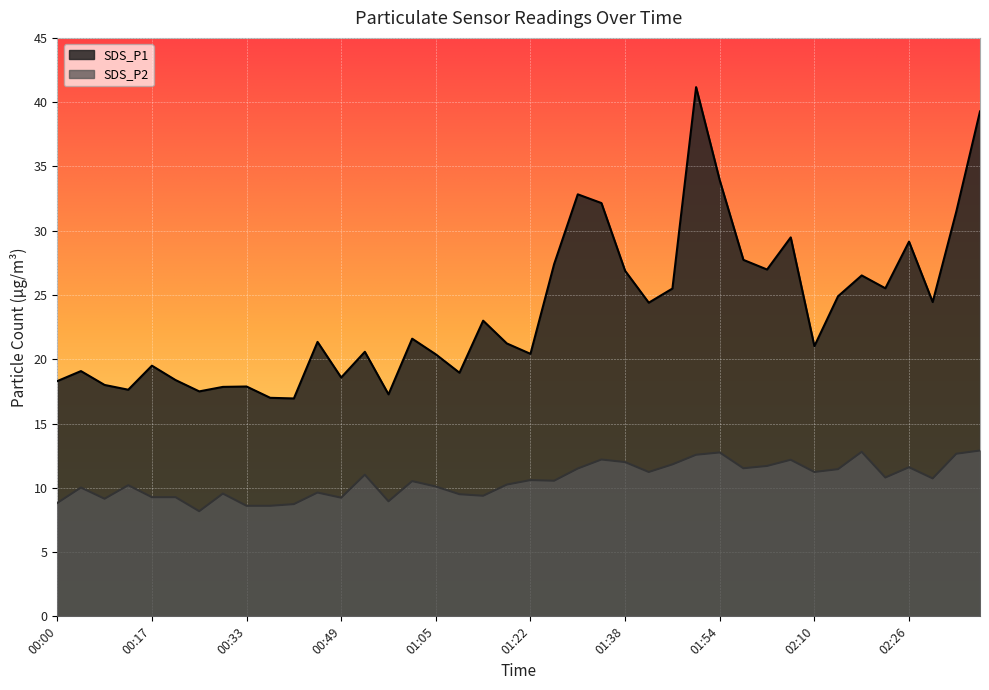

Reading left to right, extract all data points from this chart.

SDS_P1: 18.3	19.1	18.0	17.6	19.5	18.4	17.5	17.9	17.9	17.0	16.9	21.4	18.6	20.6	17.3	21.6	20.4	18.9	23.0	21.2	20.4	27.4	32.8	32.1	26.9	24.4	25.5	41.2	33.9	27.7	27.0	29.5	21.0	24.9	26.5	25.5	29.1	24.4	31.5	39.3
SDS_P2: 8.8	10.0	9.2	10.2	9.3	9.3	8.2	9.6	8.6	8.6	8.7	9.6	9.2	11.0	8.9	10.5	10.1	9.5	9.4	10.2	10.6	10.6	11.5	12.2	12.0	11.2	11.8	12.6	12.8	11.5	11.7	12.2	11.2	11.4	12.8	10.8	11.6	10.7	12.7	12.9